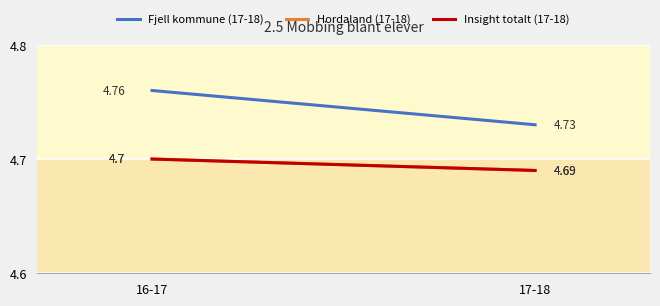

List the labels in order of Fjell kommune (17-18) value, smallest first.

17-18, 16-17